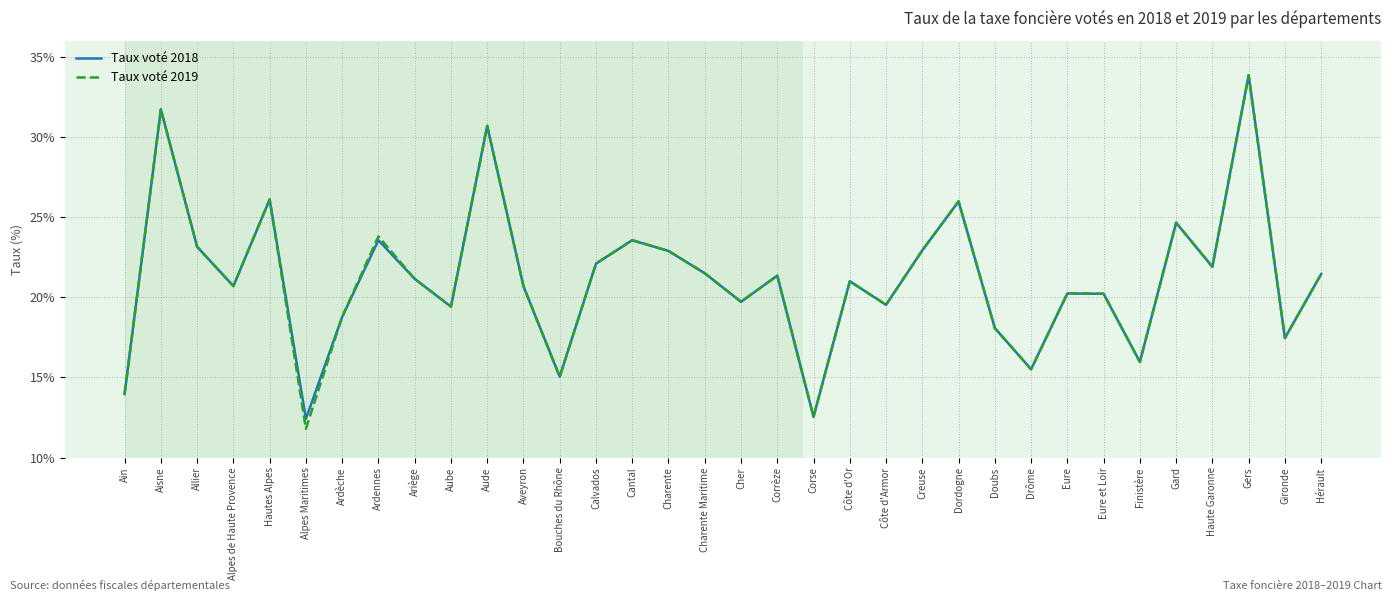

Which category has the highest value across all series?

Gers